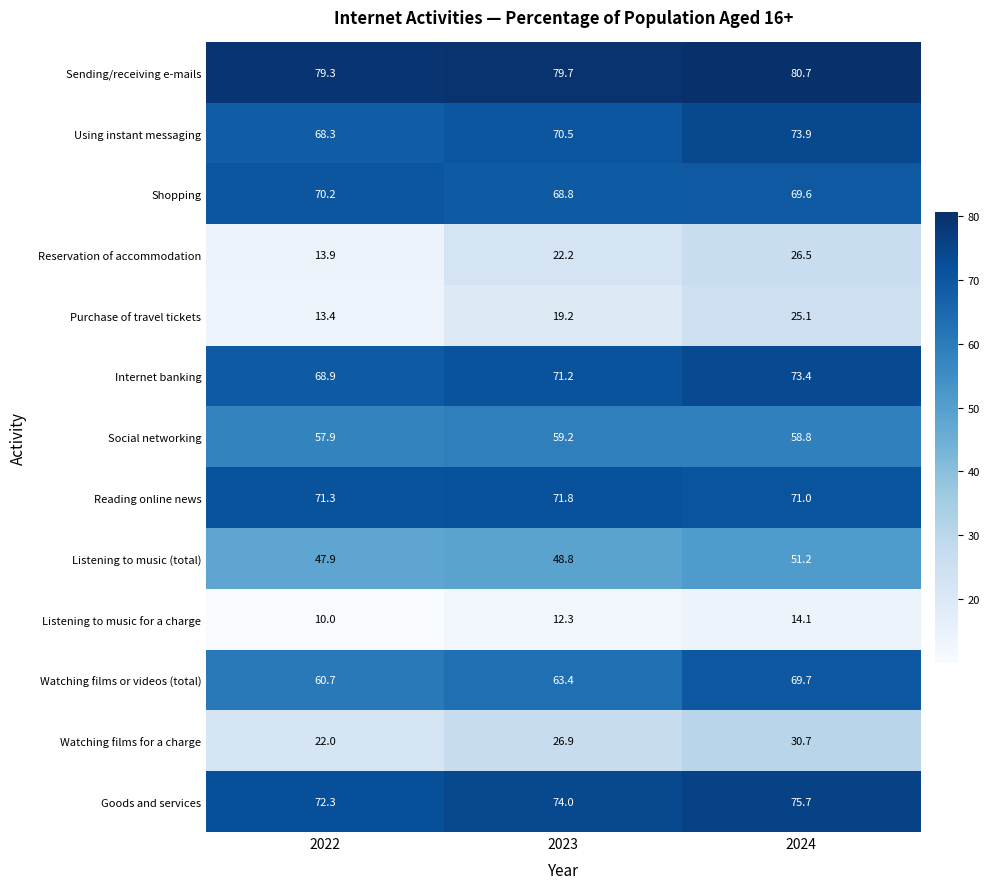

The Goods and services series shows 74.0 at 2023. True or false?

True